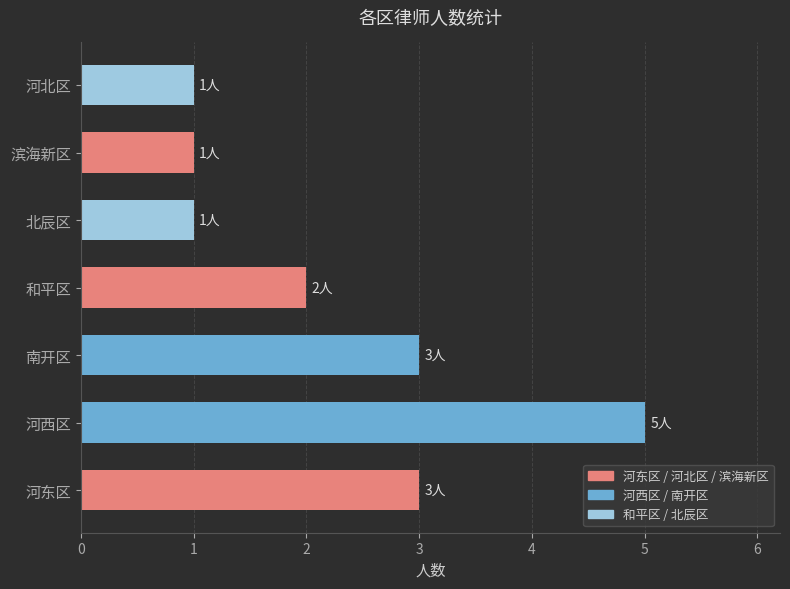

What is the maximum value shown in the chart?

5